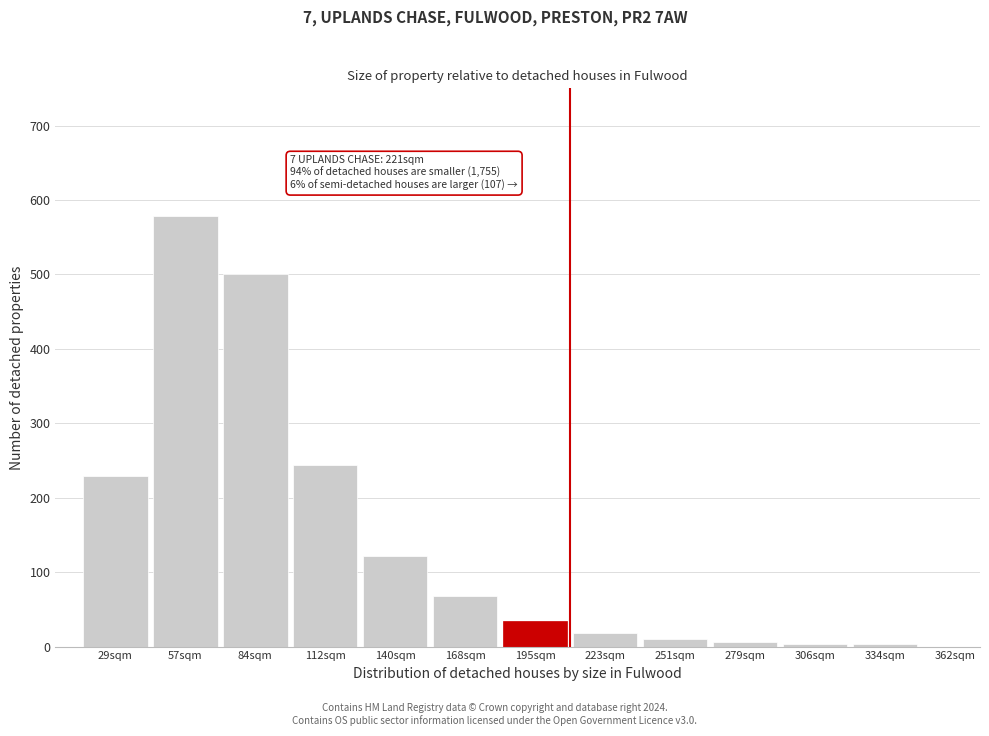

What is the difference between the maximum and minimum values?

575